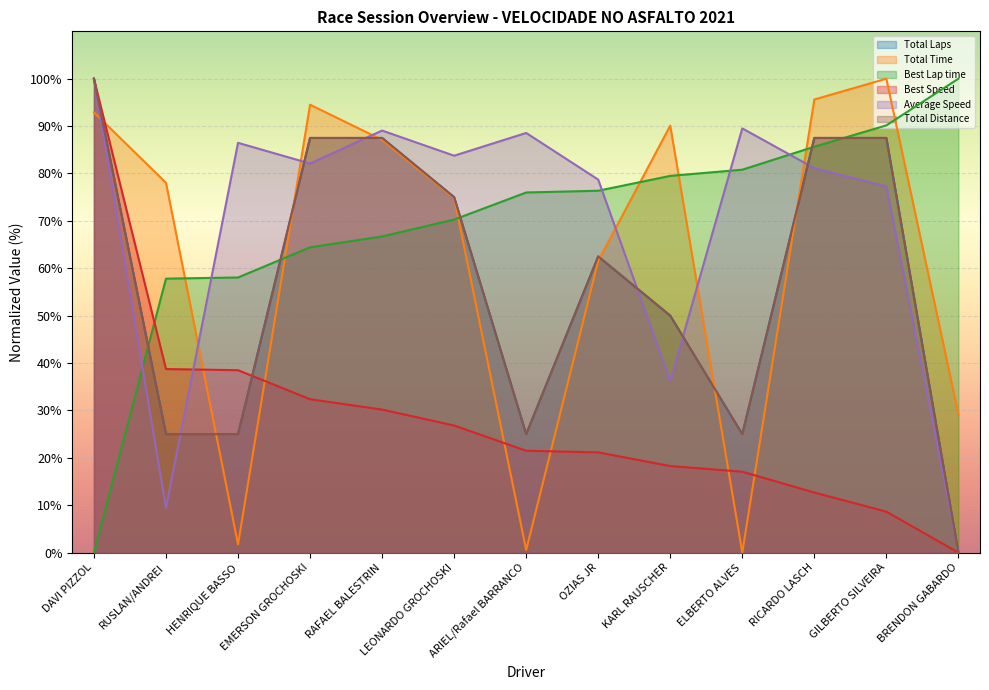

Is it true that Average Speed equals 77.3 at GILBERTO SILVEIRA?

True